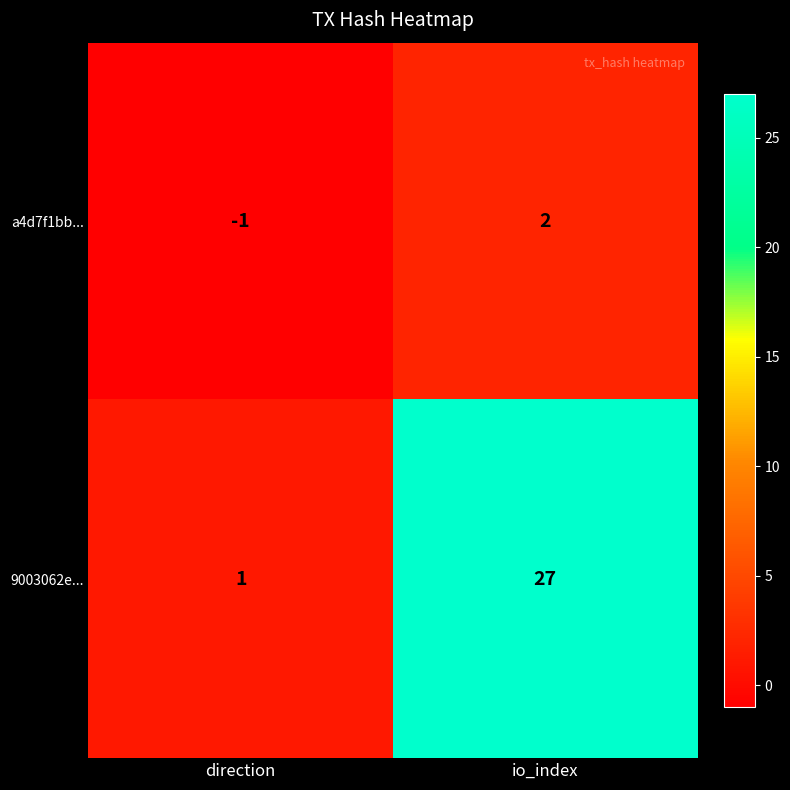

At which category is the sum across all series the highest?

io_index